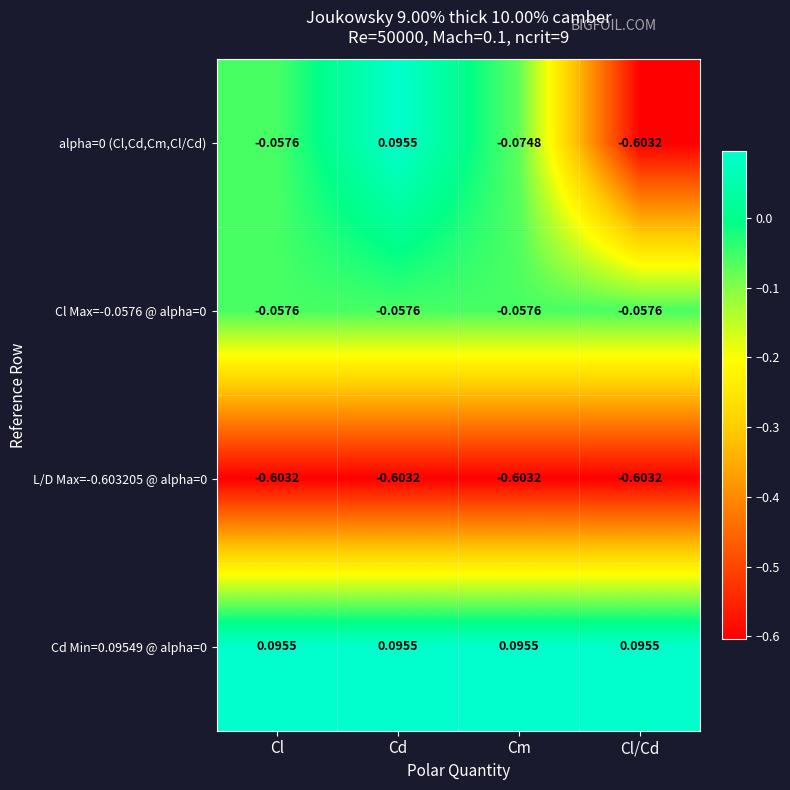

Rank the categories by alpha=0 (Cl,Cd,Cm,Cl/Cd) value from highest to lowest.

Cd, Cl, Cm, Cl/Cd